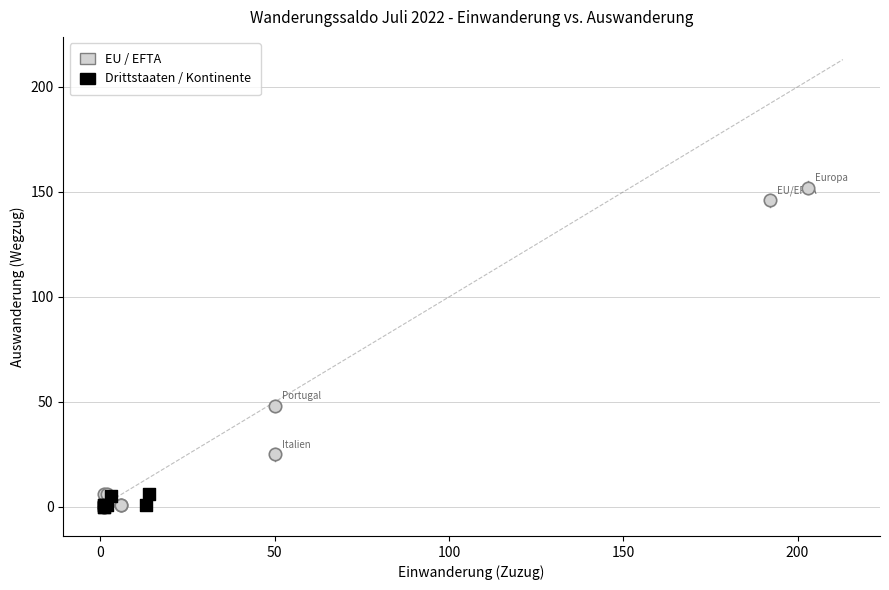

Which series has the widest spread of Y values?

EU / EFTA